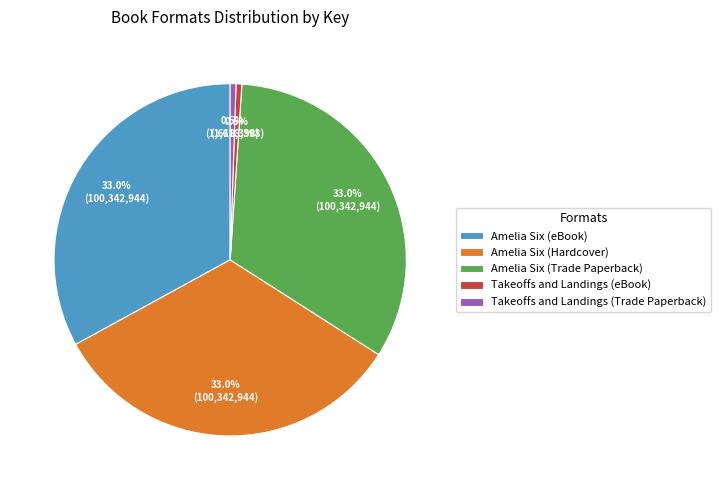

Approximately how many times larger is the value at Amelia Six (Hardcover) compared to Takeoffs and Landings (eBook)?

62.0